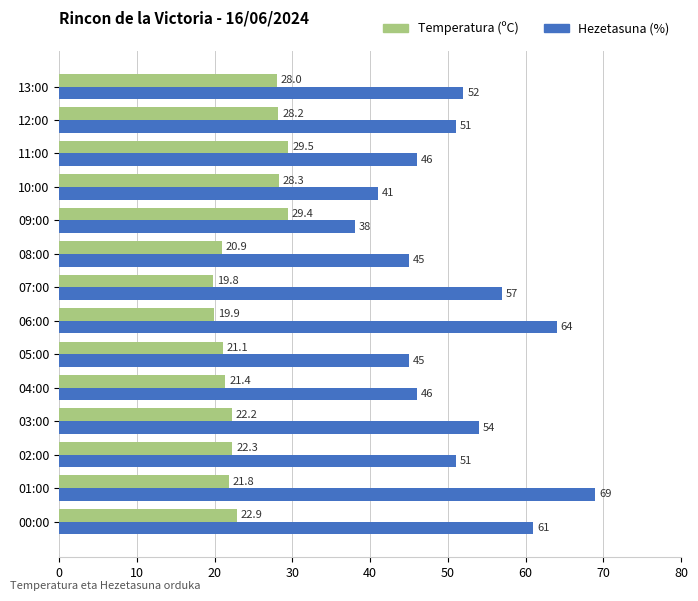

How many distinct data groups are displayed?

2